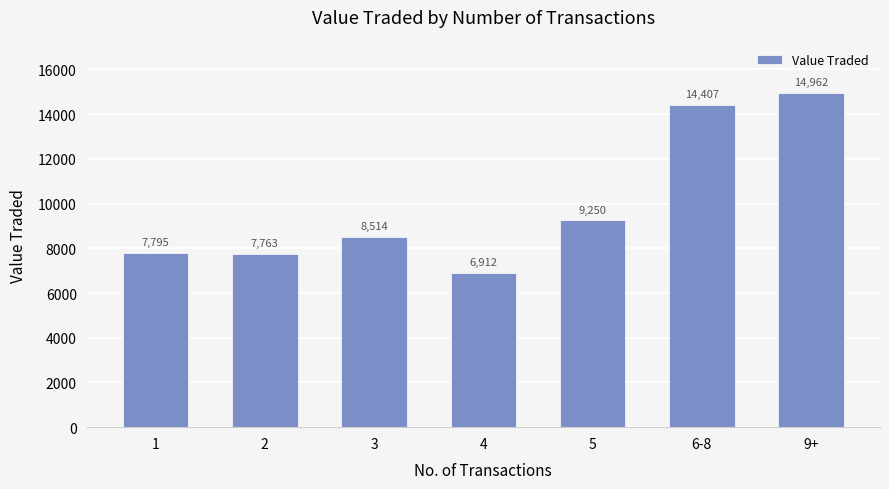

What position from the right is 5?

3